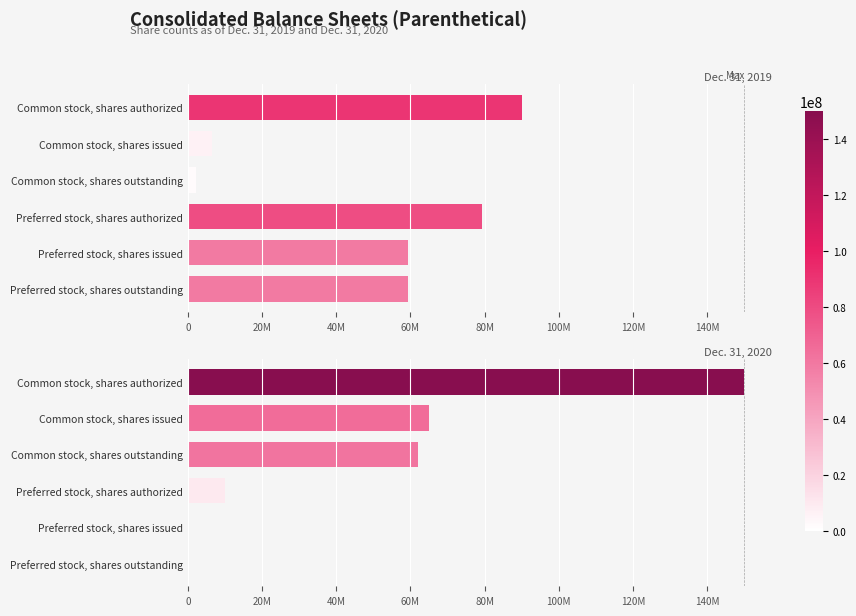

What is the average value of the Dec. 31, 2020 series?

47839688